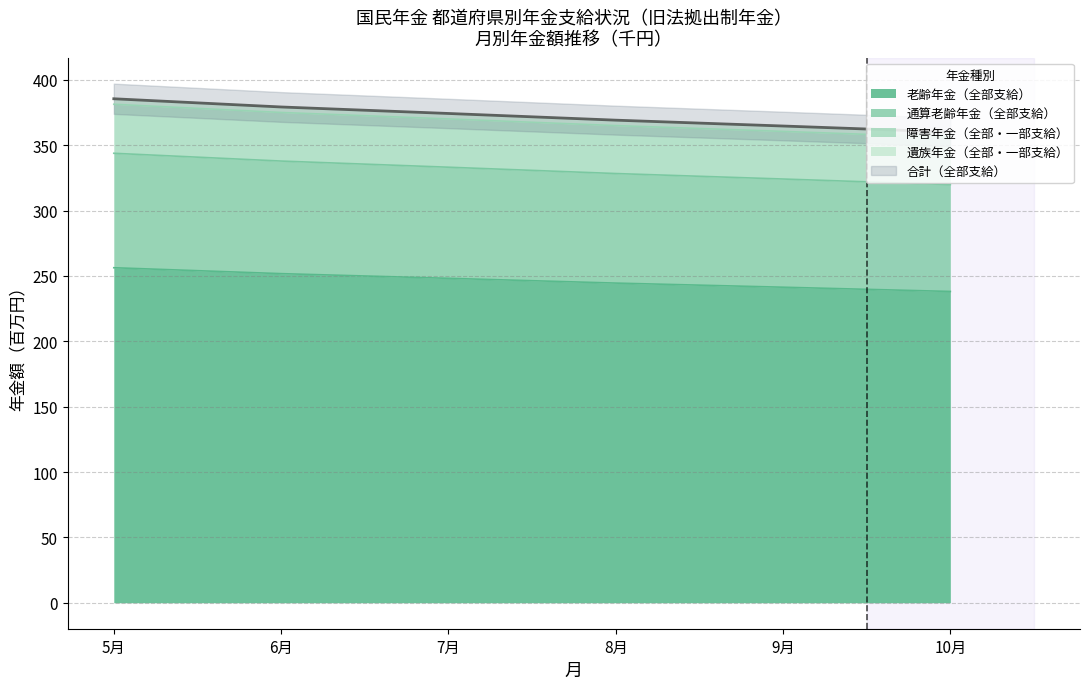

The value of 老齢年金（全部支給） at 9月 is 406.6. True or false?

False